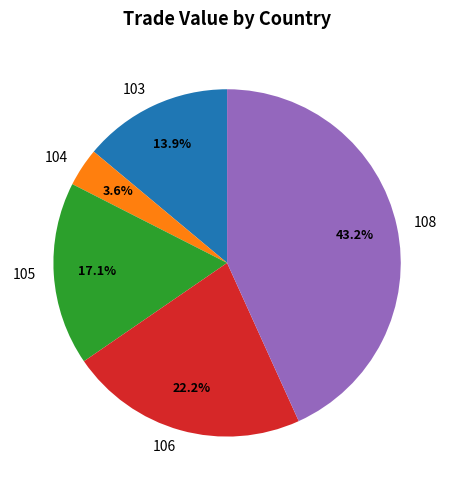

True or false: 105 accounts for 17% of the total.

True